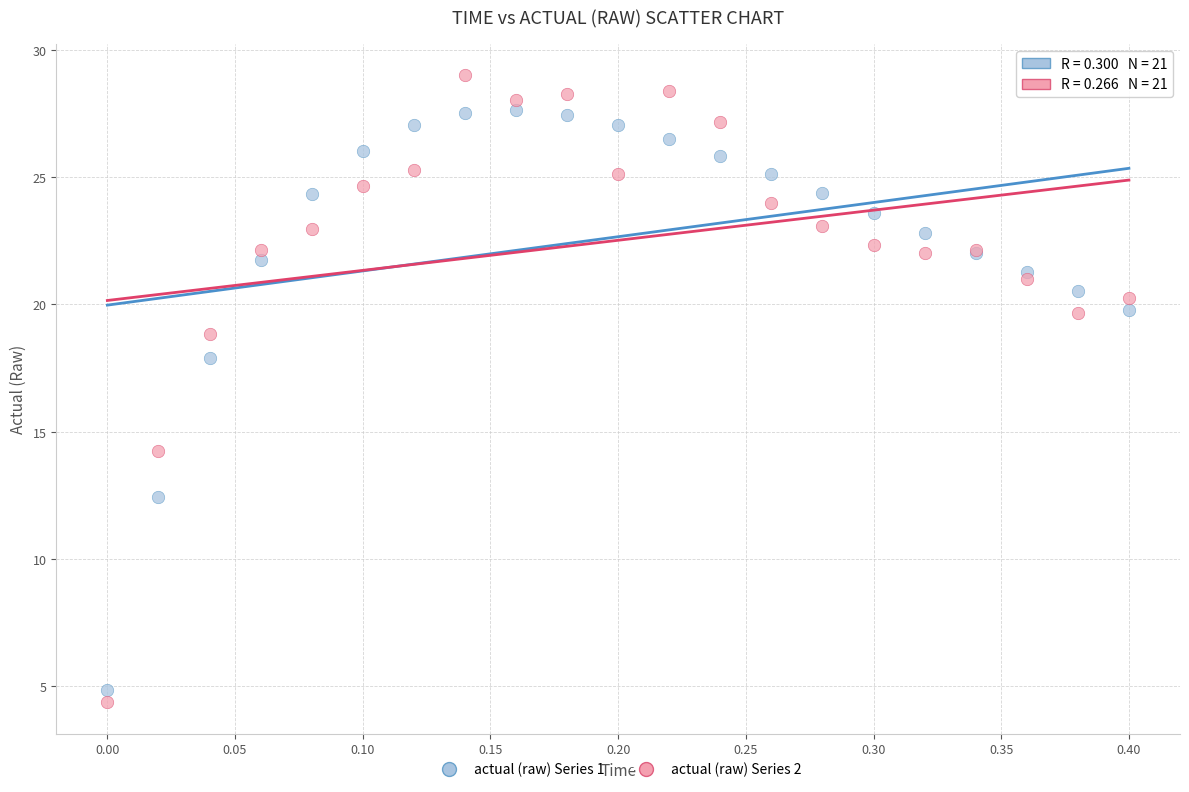

Which series has the widest spread of Y values?

actual (raw) Series 2